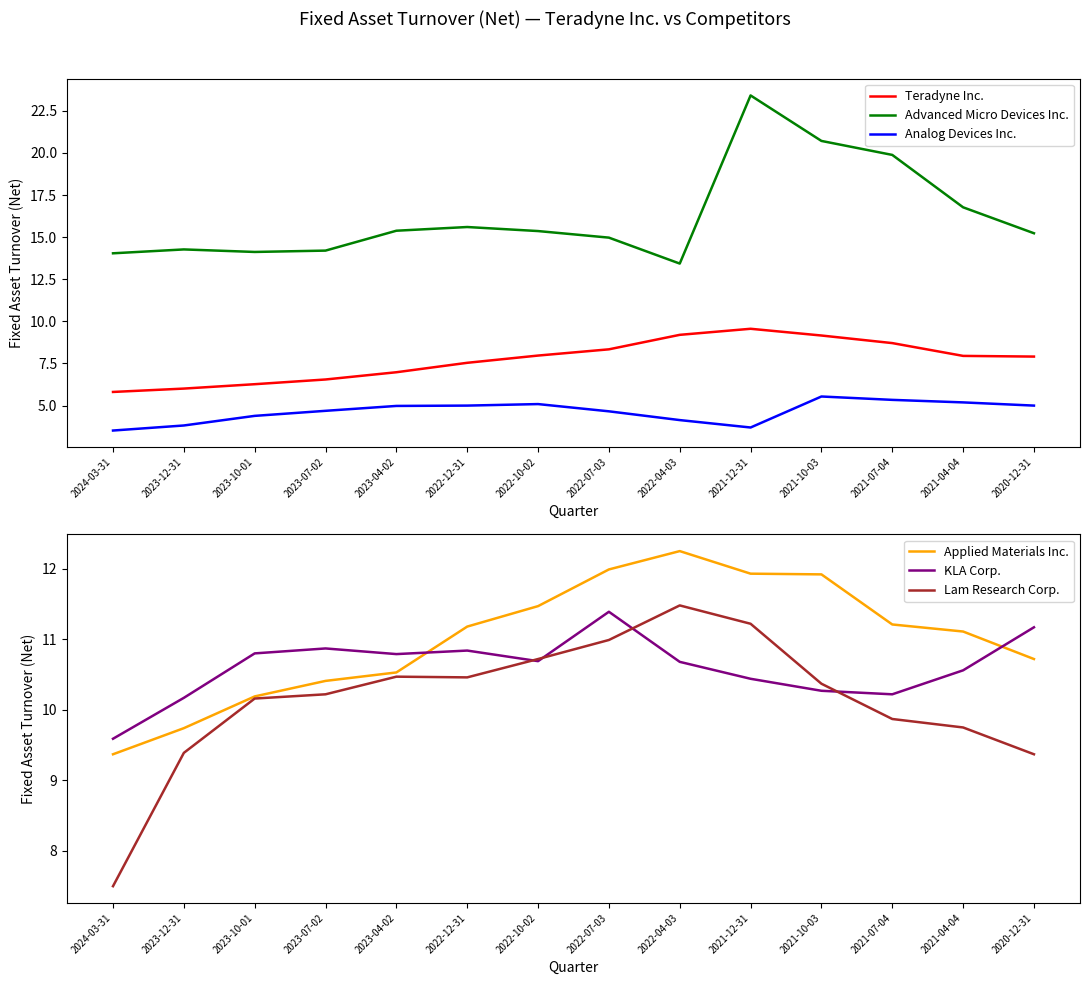

What is the approximate value of Lam Research Corp. at 2021-12-31?

11.2